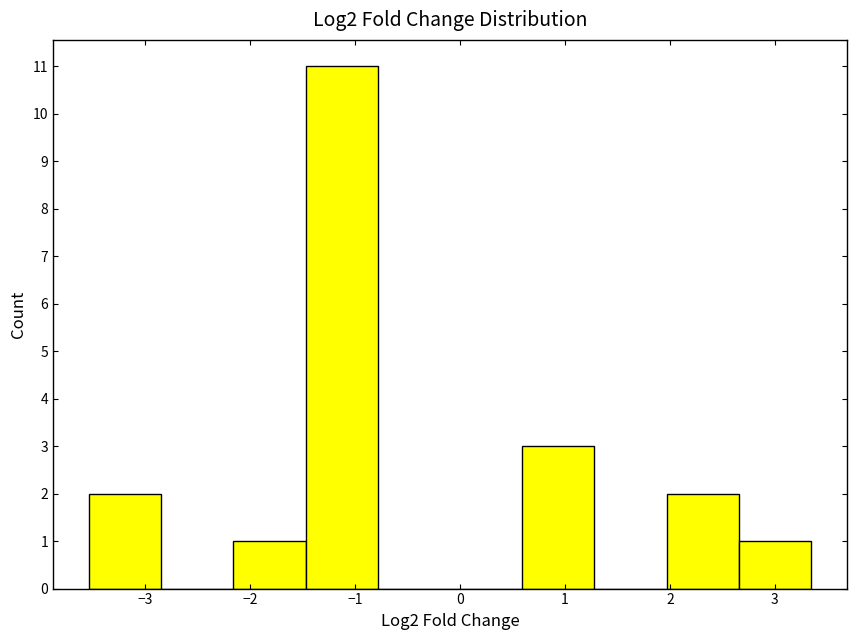

How tall is the bar that spans 2.7 to 3.3 on the x-axis? Neither the bar edges nor the heights are printed on the chart, so give them approximately, as read against the axes.

1